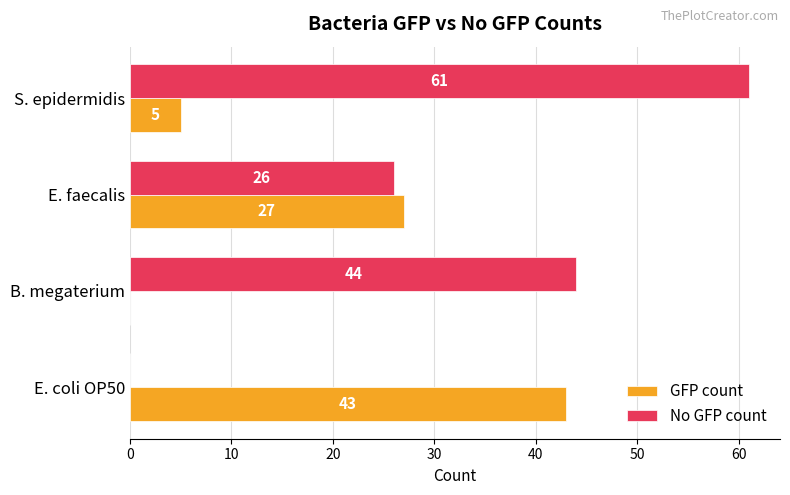

Which category has the highest value in the No GFP count series?

S. epidermidis